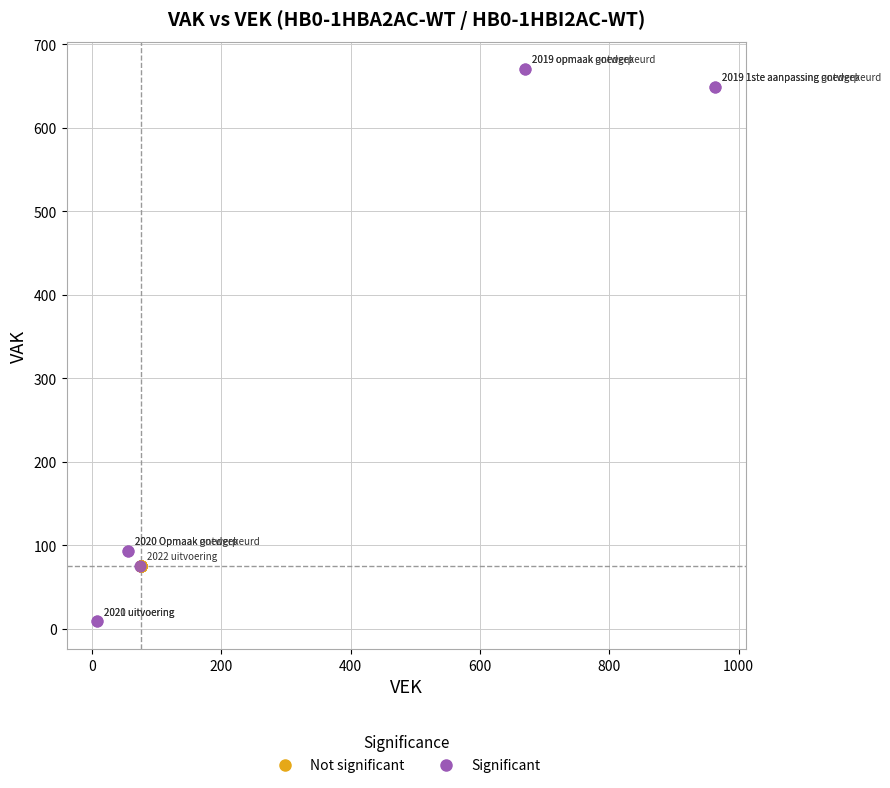

Which series reaches the maximum Y coordinate?

Significant